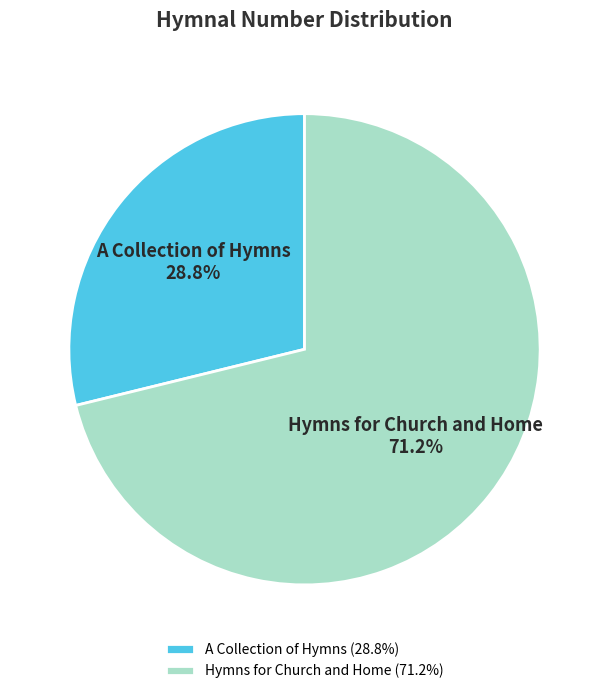

To the nearest percent, what is the difference between the largest and smallest slice percentages?

42%